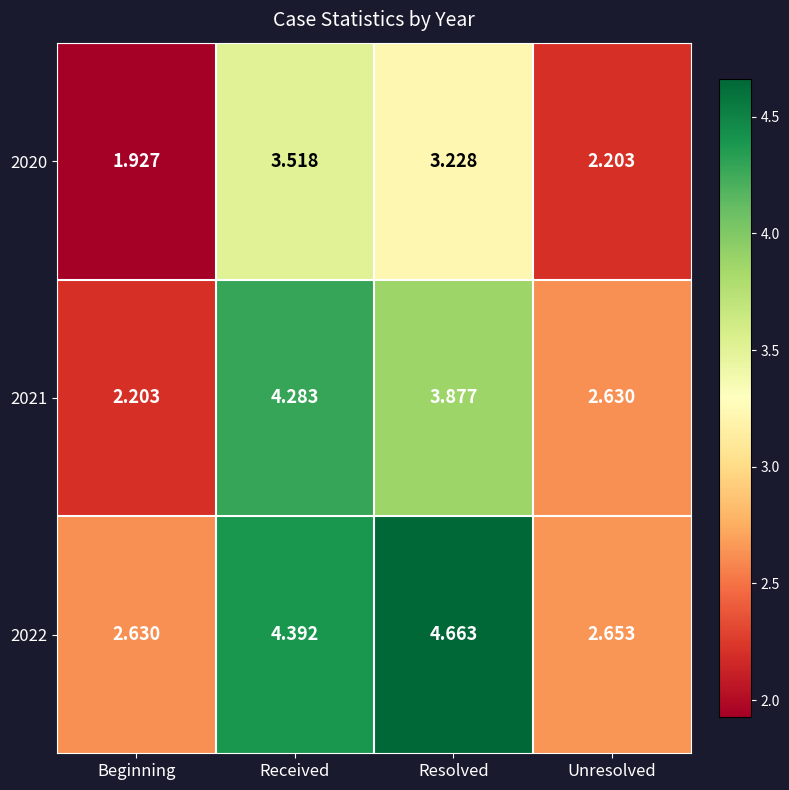

At which label is 2022 closest to 3?

Unresolved